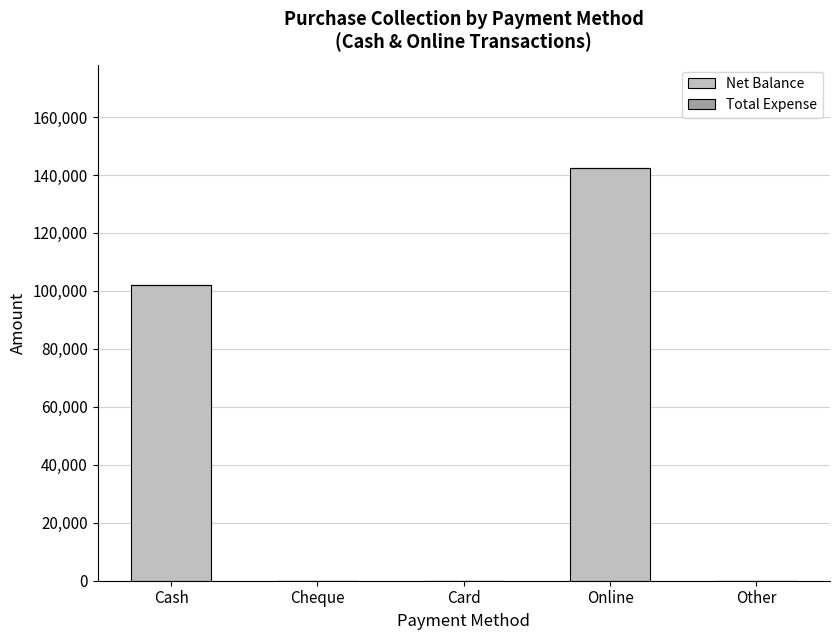

The value at Cheque is -80808. True or false?

False